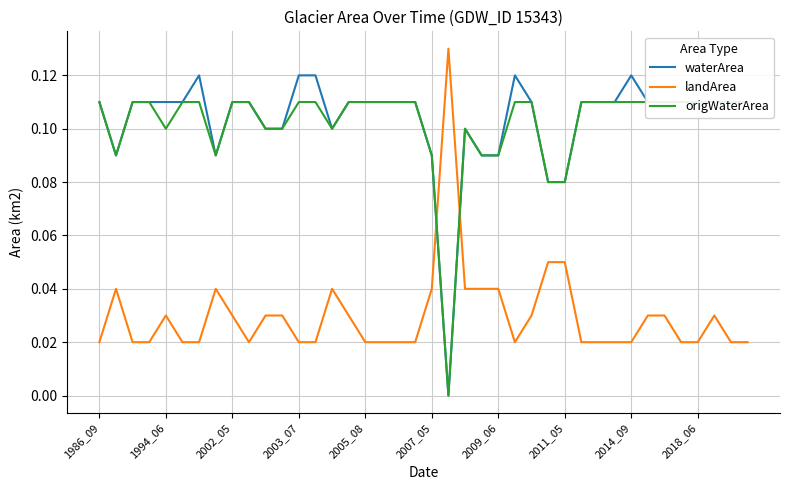

Between 23 and 37, which series saw the biggest shift?

waterArea